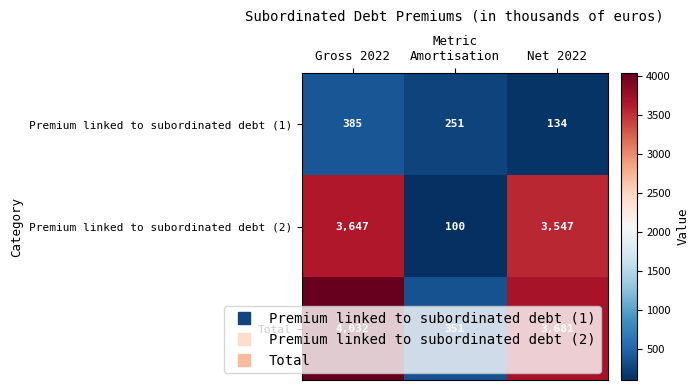

The Premium linked to subordinated debt (2) series shows 3547 at Net 2022. True or false?

True